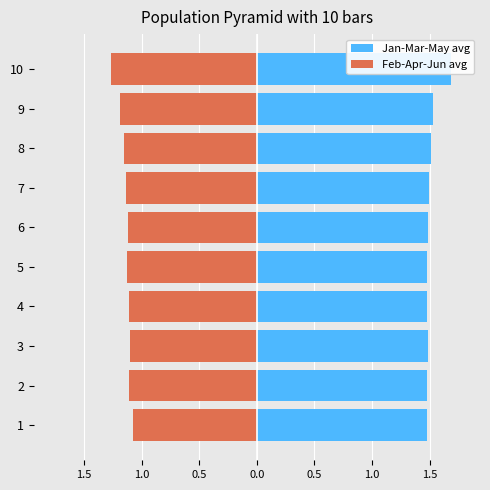

What is the difference between the maximum and minimum values in the Jan-Mar-May avg series?

0.2